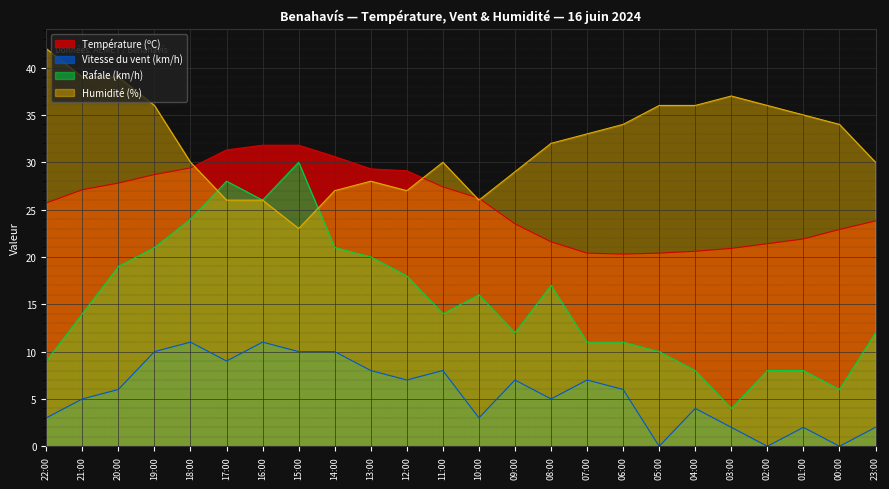

Rank the series at 09:00 from lowest to highest value.

Vitesse du vent (km/h), Rafale (km/h), Température (ºC), Humidité (%)